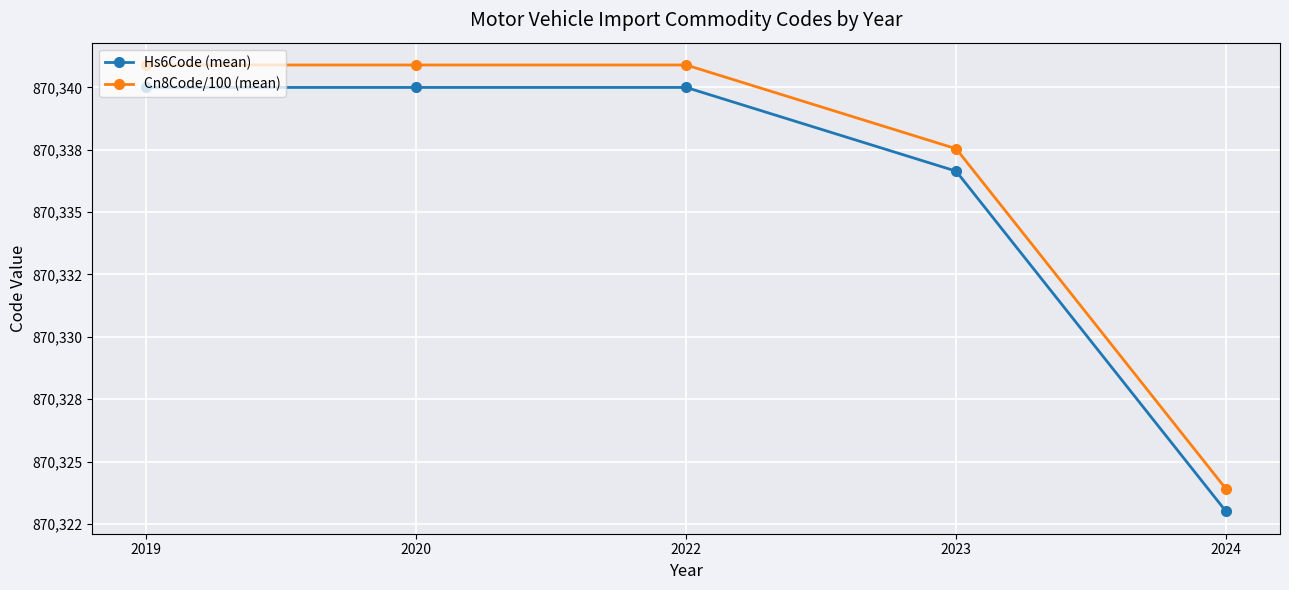

Is the value of Hs6Code (mean) at 2020 greater than the value of Cn8Code/100 (mean) at 2020?

No